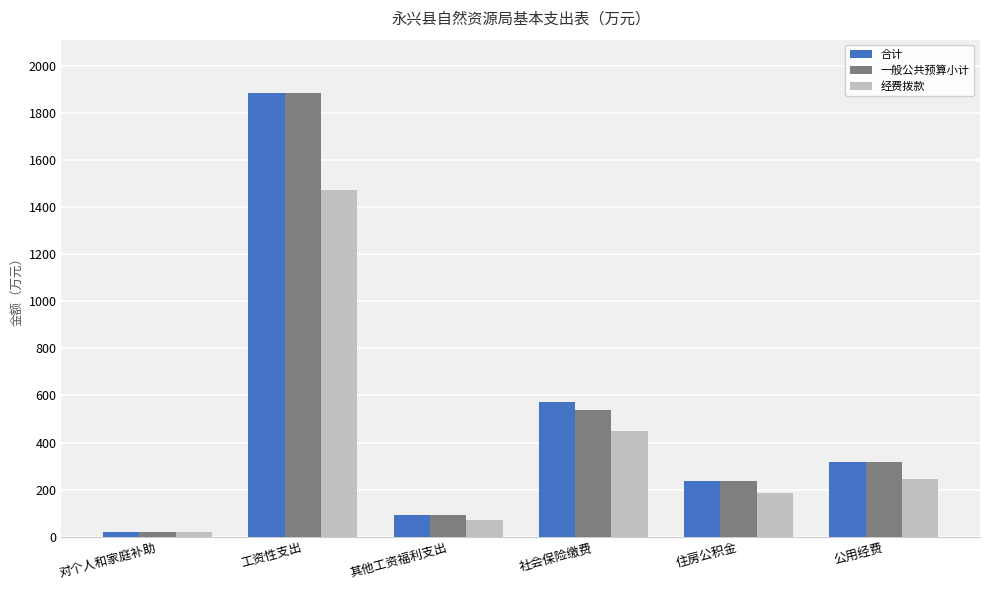

Reading left to right, transcribe all the data shown in this chart.

合计: 20.4	1885.5	93.2	572.2	235.2	315.9
一般公共预算小计: 20.4	1885.5	93.2	539.8	235.2	315.9
经费拨款: 19.8	1473.4	71.6	448.5	184.1	245.7